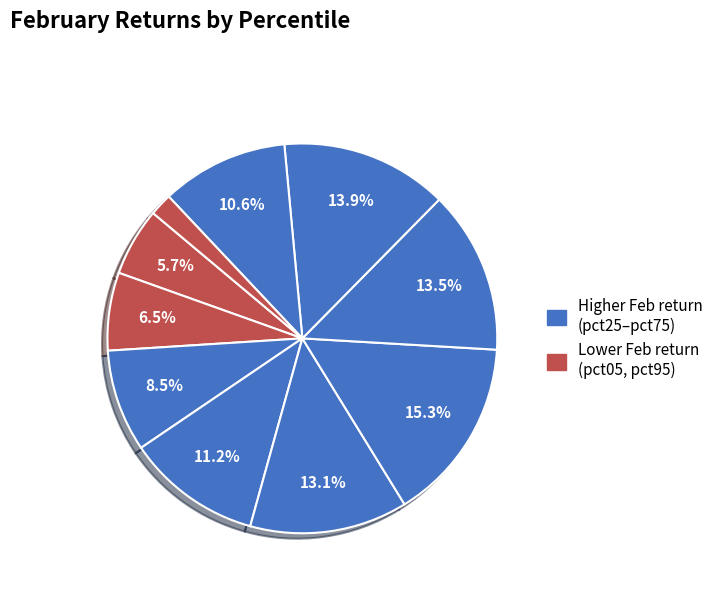

How many slices are in this pie chart?

10